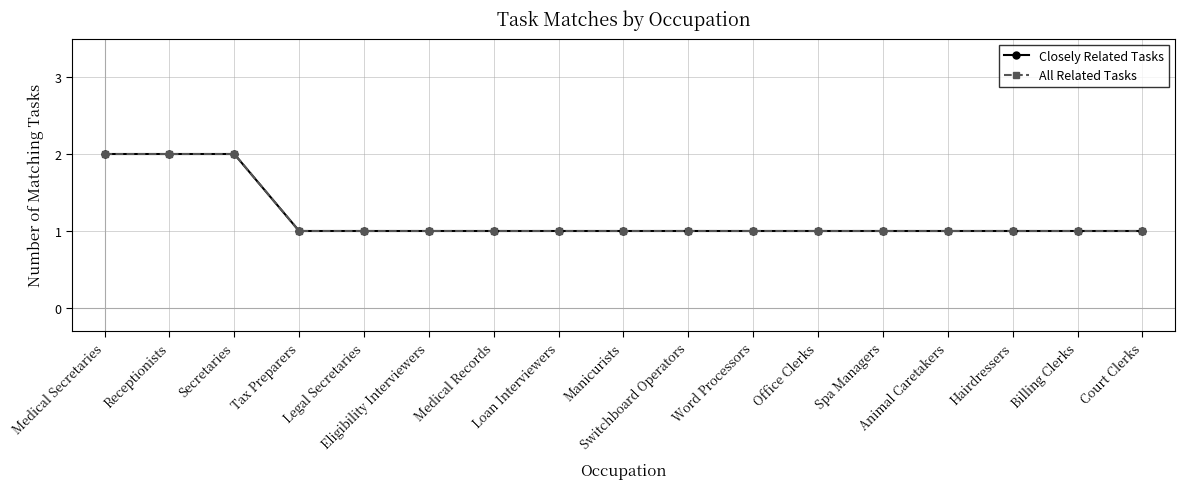

Reading left to right, extract all data points from this chart.

Closely Related Tasks: Medical Secretaries=2	Receptionists=2	Secretaries=2	Tax Preparers=1	Legal Secretaries=1	Eligibility Interviewers=1	Medical Records=1	Loan Interviewers=1	Manicurists=1	Switchboard Operators=1	Word Processors=1	Office Clerks=1	Spa Managers=1	Animal Caretakers=1	Hairdressers=1	Billing Clerks=1	Court Clerks=1
All Related Tasks: Medical Secretaries=2	Receptionists=2	Secretaries=2	Tax Preparers=1	Legal Secretaries=1	Eligibility Interviewers=1	Medical Records=1	Loan Interviewers=1	Manicurists=1	Switchboard Operators=1	Word Processors=1	Office Clerks=1	Spa Managers=1	Animal Caretakers=1	Hairdressers=1	Billing Clerks=1	Court Clerks=1